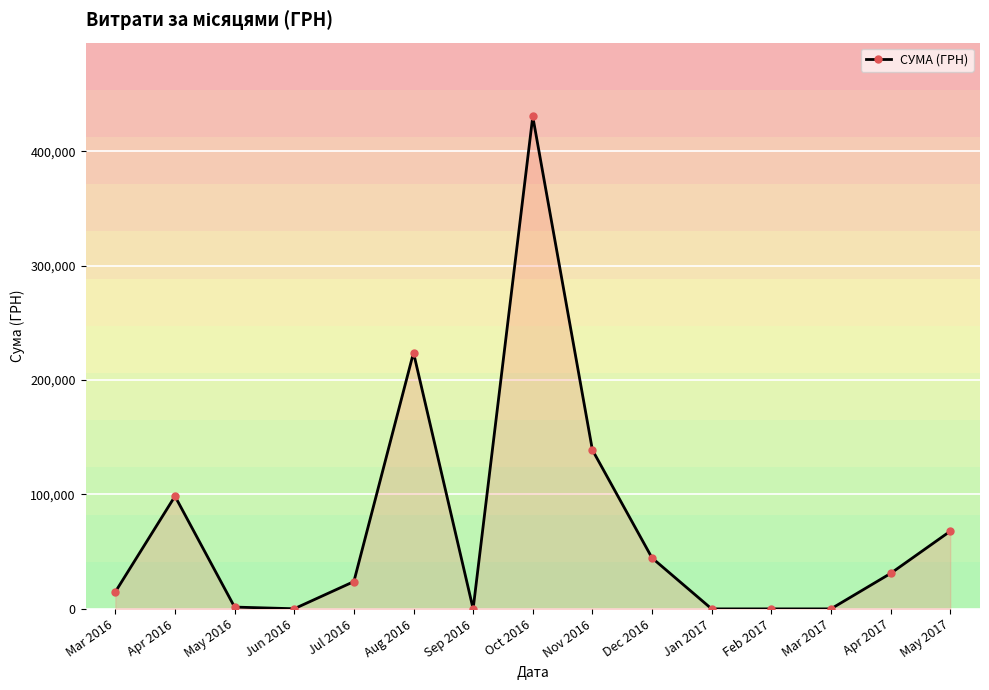

What is the difference between the maximum and minimum values?

430416.3